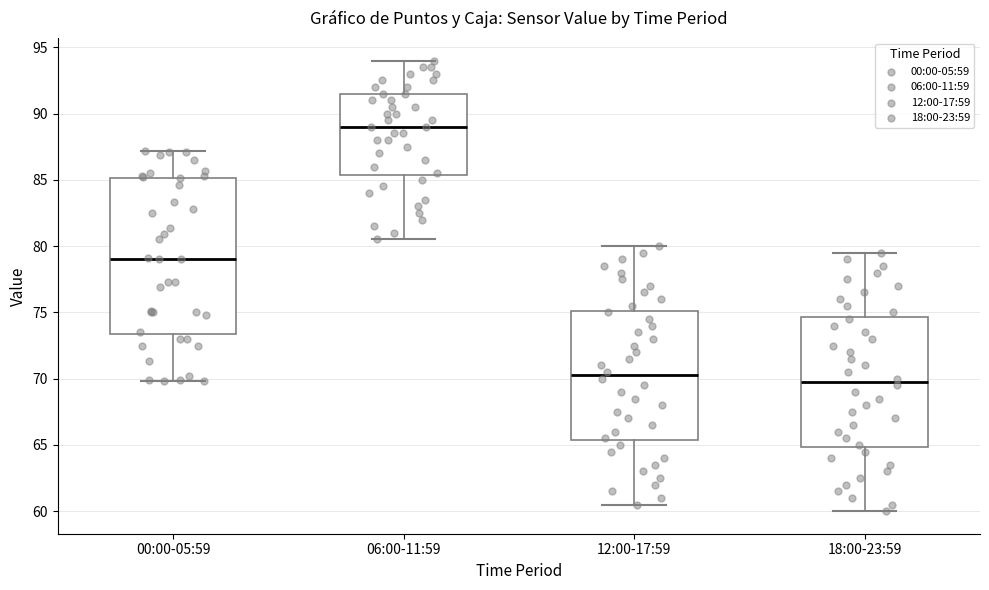

Where does the lower whisker of the box for 06:00-11:59 end on the y-axis? The values are not printed on the chart, so give them approximately, as read against the axis.

80.5